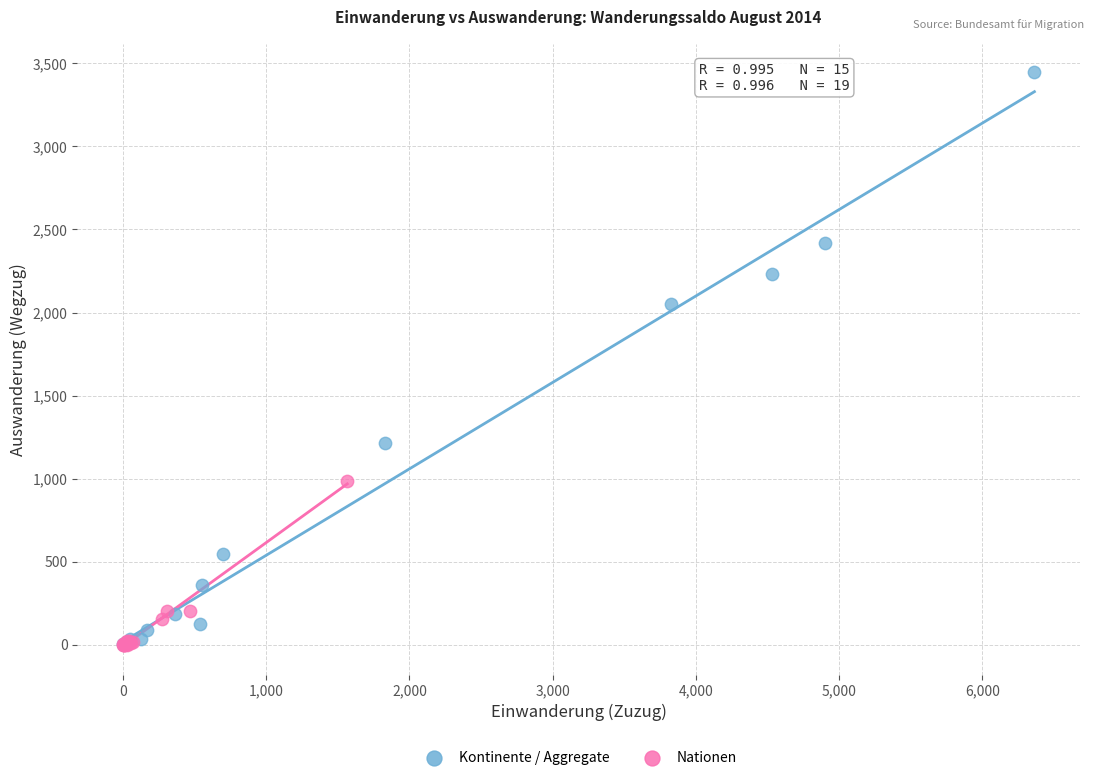

Which series has the widest spread of Y values?

Kontinente / Aggregate